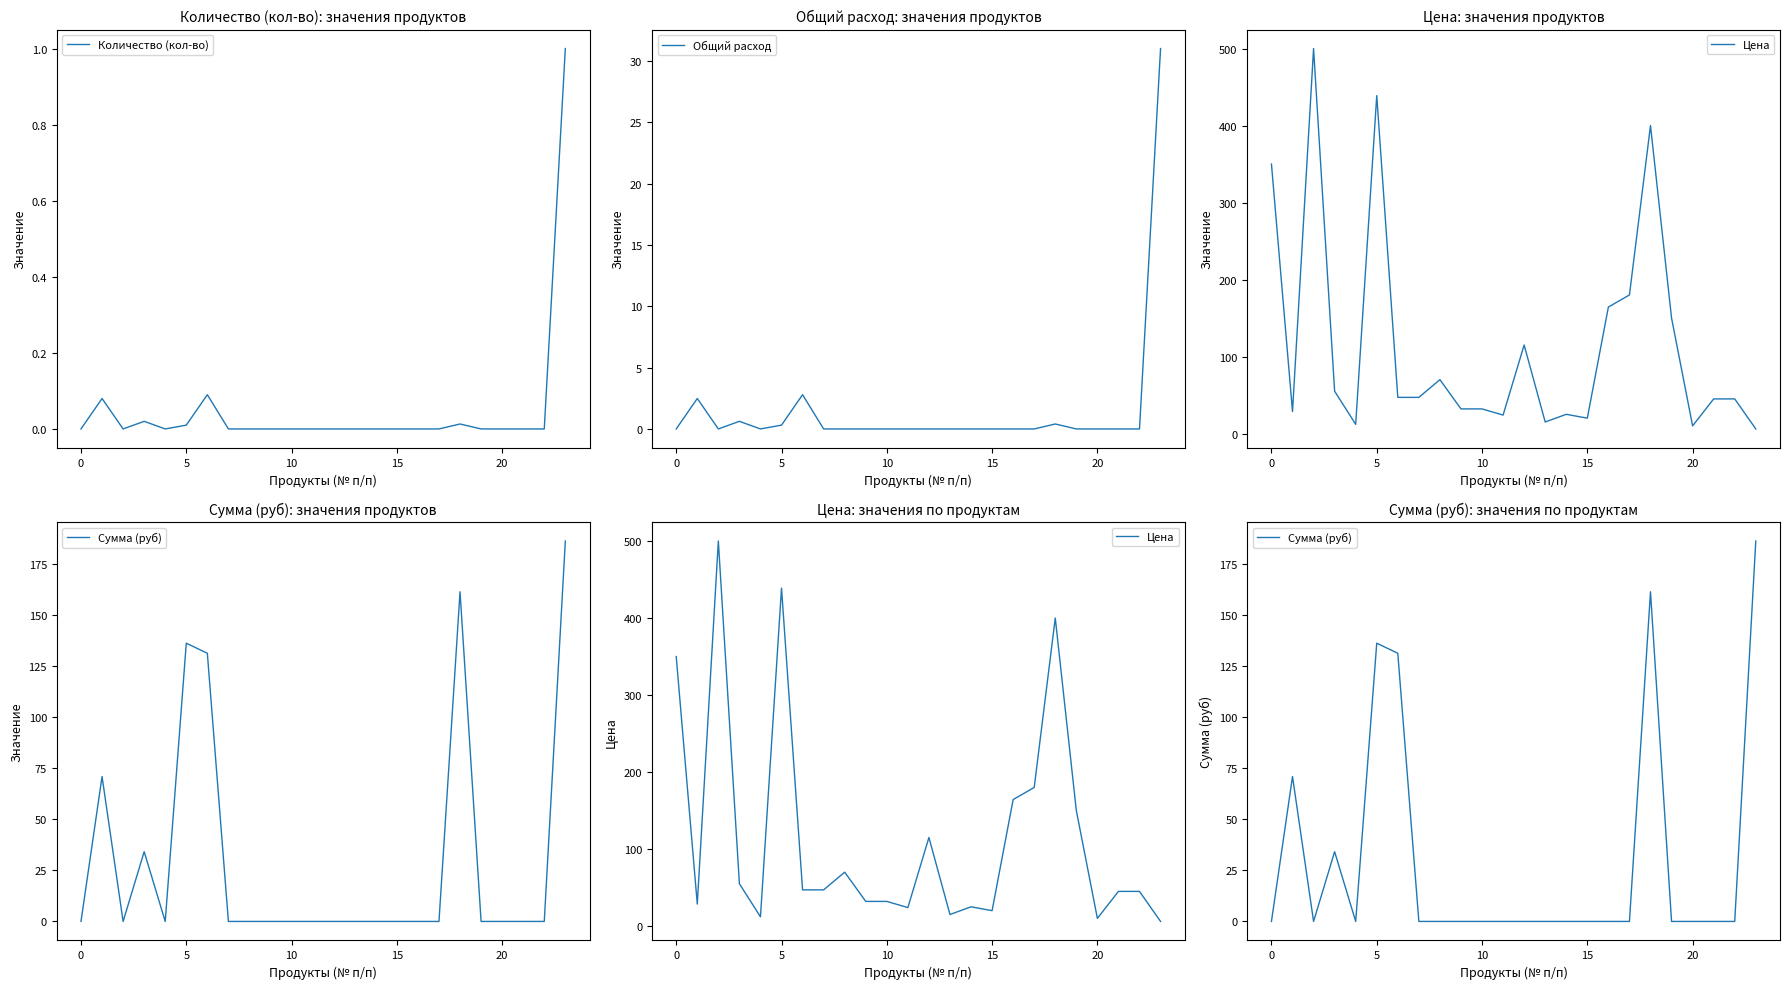

At 19, list the series in order from largest to smallest.

Цена, Количество (кол-во), Общий расход, Сумма (руб)